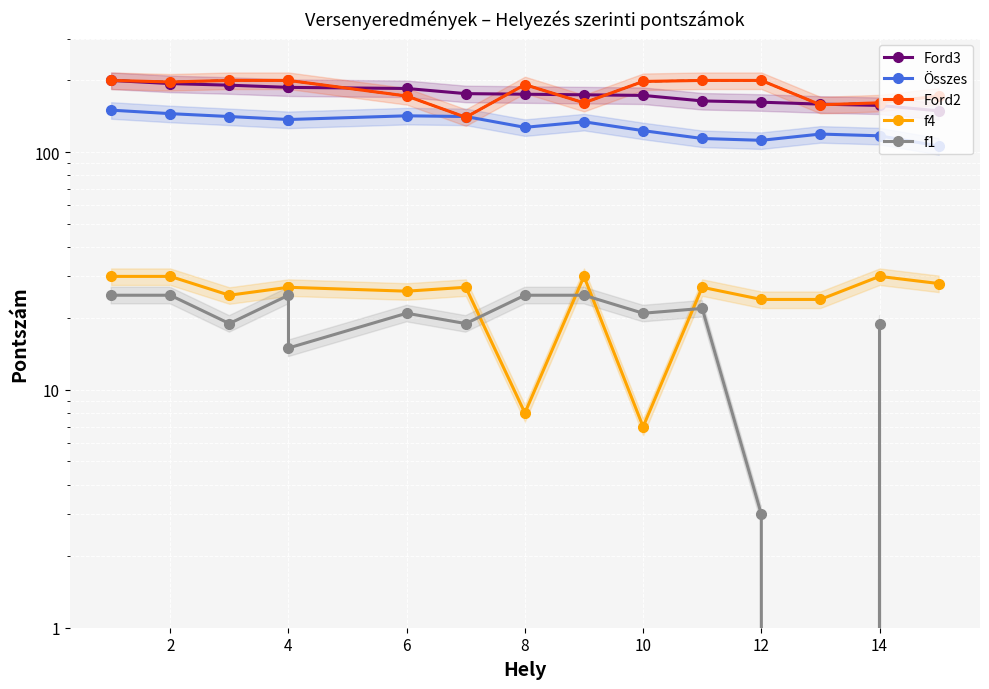

True or false: f1 and Ford2 cross at least once.

False